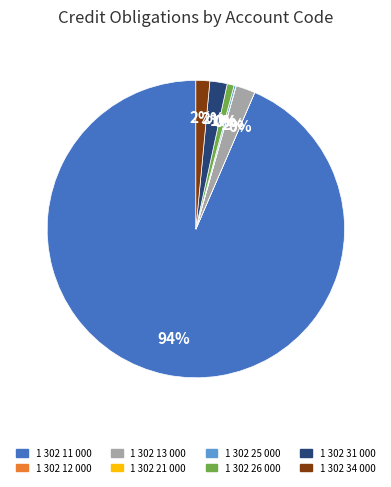

To the nearest percent, what is the average slice percentage?

12%